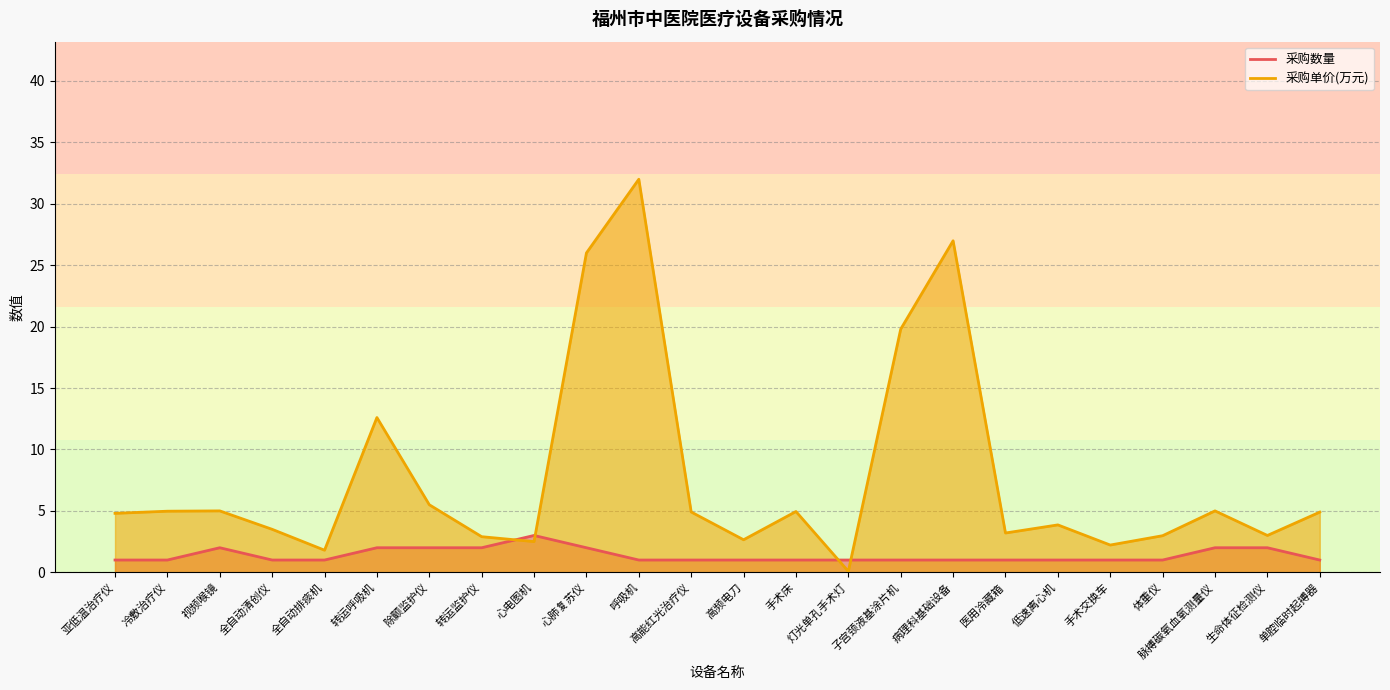

What is the difference between the 采购数量 values at 心电图机 and 单腔临时起搏器?

2.0